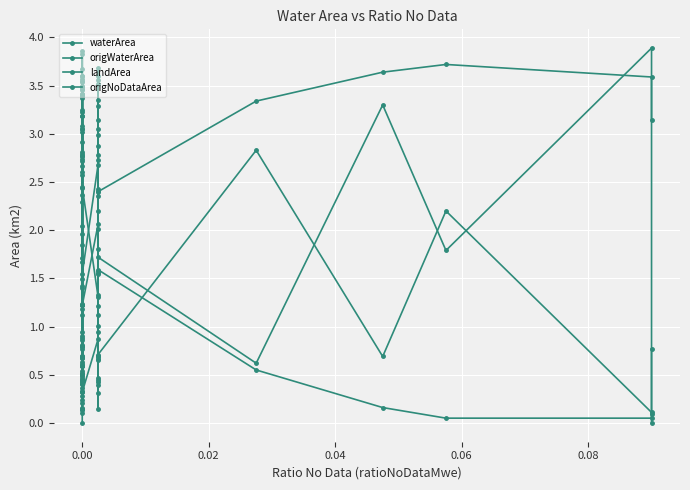

The origWaterArea series shows 0.3 at 25. True or false?

False